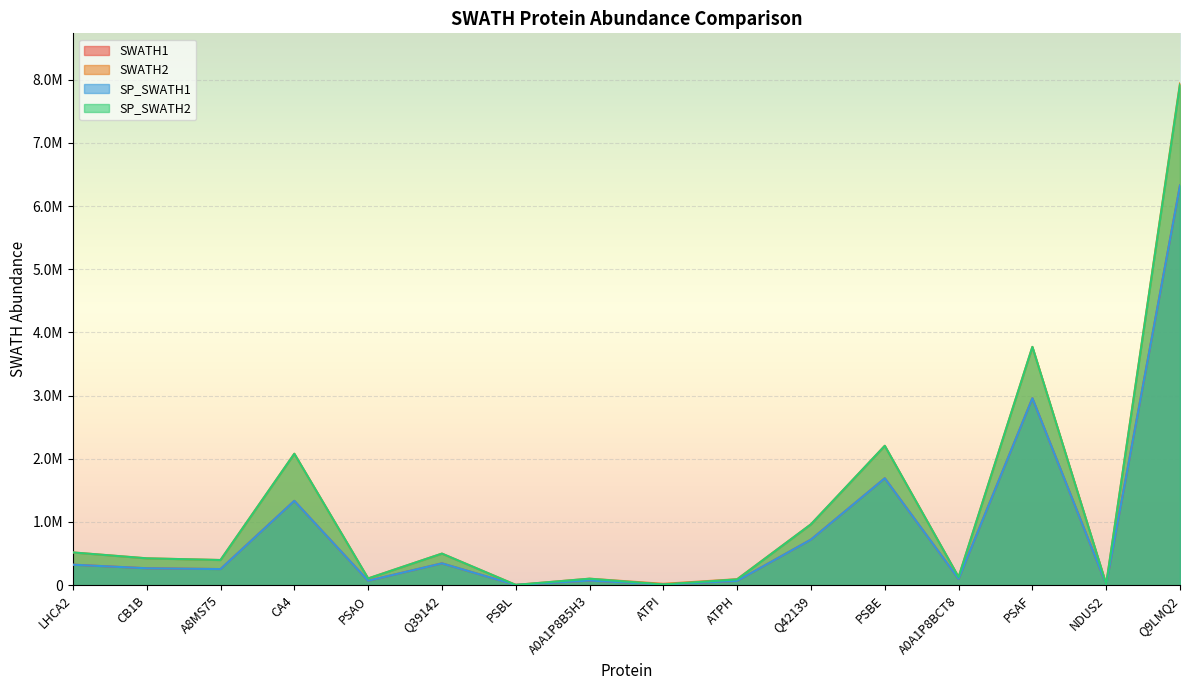

Which series has the widest spread of values?

SWATH2